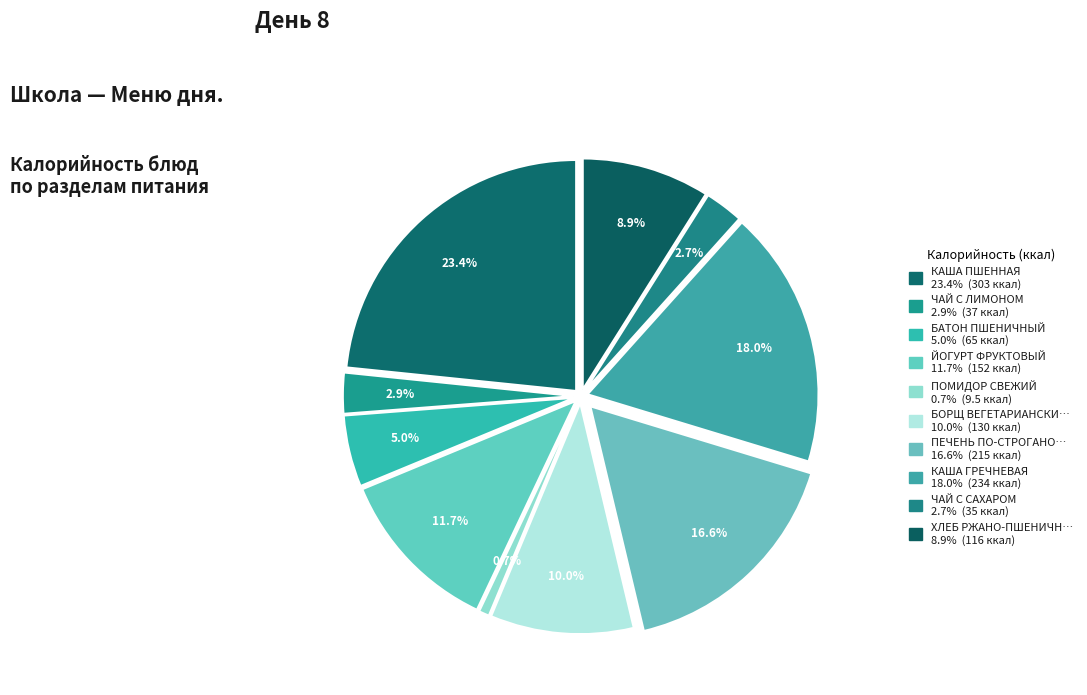

Rank the categories by value from lowest to highest.

ПОМИДОР СВЕЖИЙ, ЧАЙ С САХАРОМ, ЧАЙ С ЛИМОНОМ, БАТОН ПШЕНИЧНЫЙ, ХЛЕБ РЖАНО-ПШЕНИЧНЫЙ, БОРЩ ВЕГЕТАРИАНСКИЙ, ЙОГУРТ ФРУКТОВЫЙ, ПЕЧЕНЬ ПО-СТРОГАНОВСКИ, КАША ГРЕЧНЕВАЯ, КАША ПШЕННАЯ